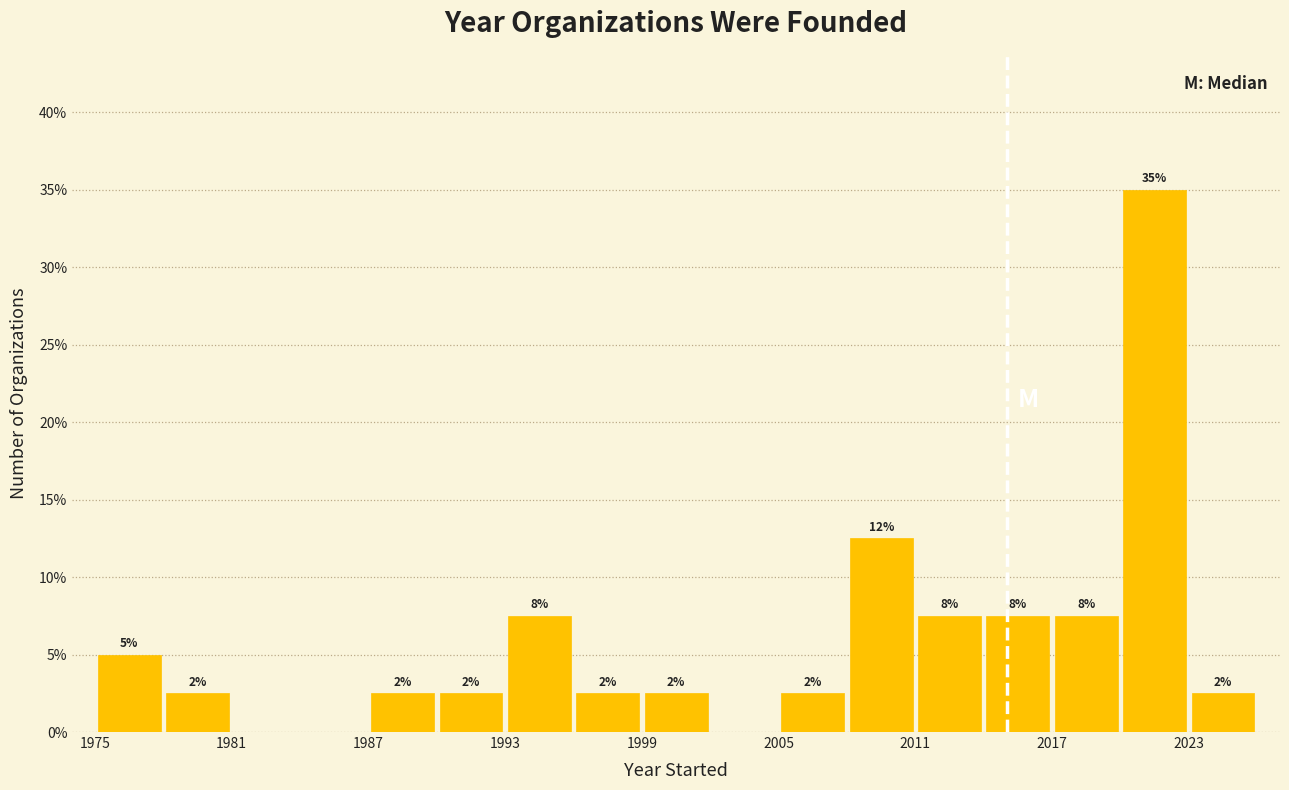

Read against the x-axis, roughly where is the centre of the tallest bar?

2022